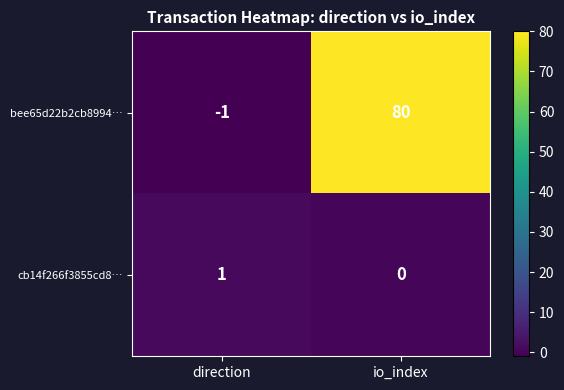

Rank the series at direction from highest to lowest value.

cb14f266f3855cd8…, bee65d22b2cb8994…